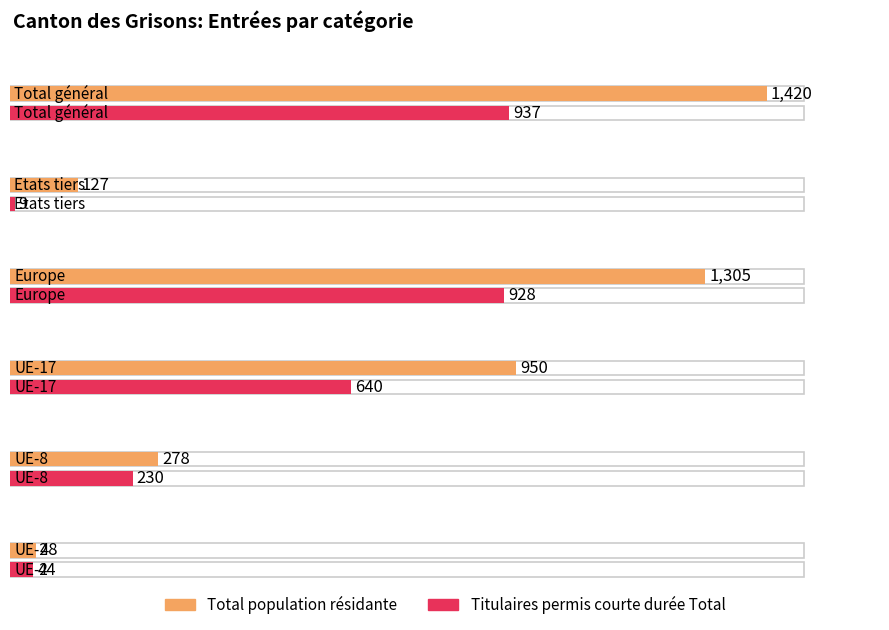

Which has a higher value, UE-2 or UE-17?

UE-17